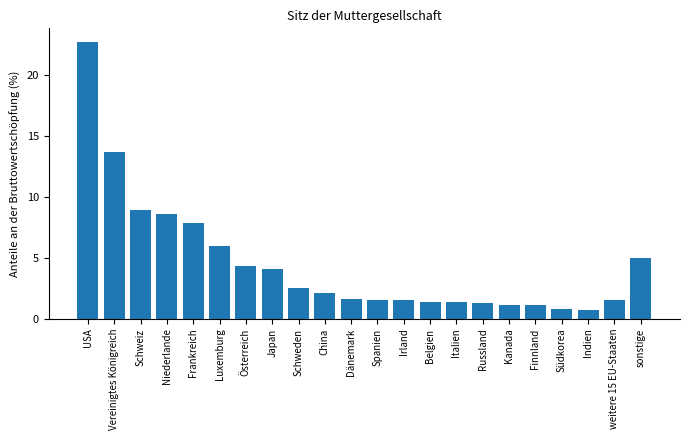

At which category does the chart reach its peak across all series?

USA